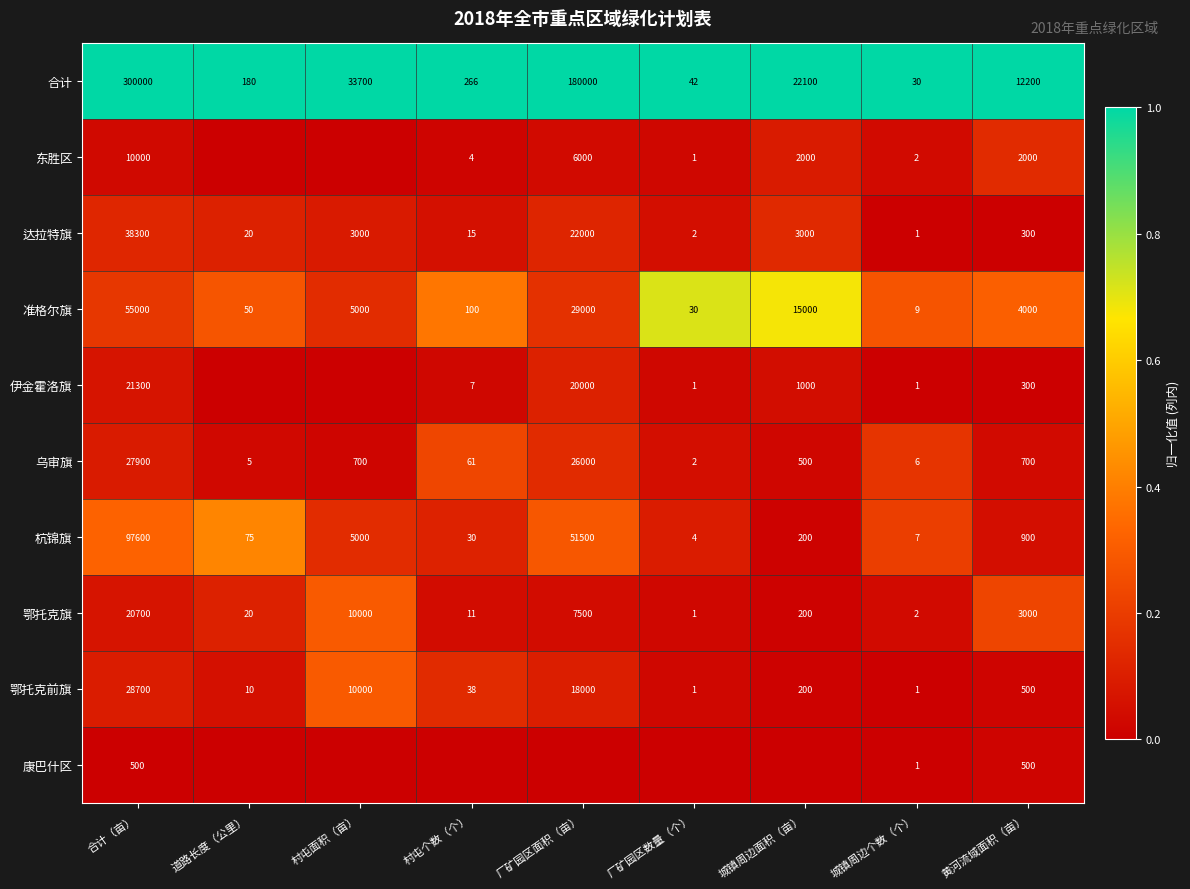

What is the lowest value of the 准格尔旗 series?

9